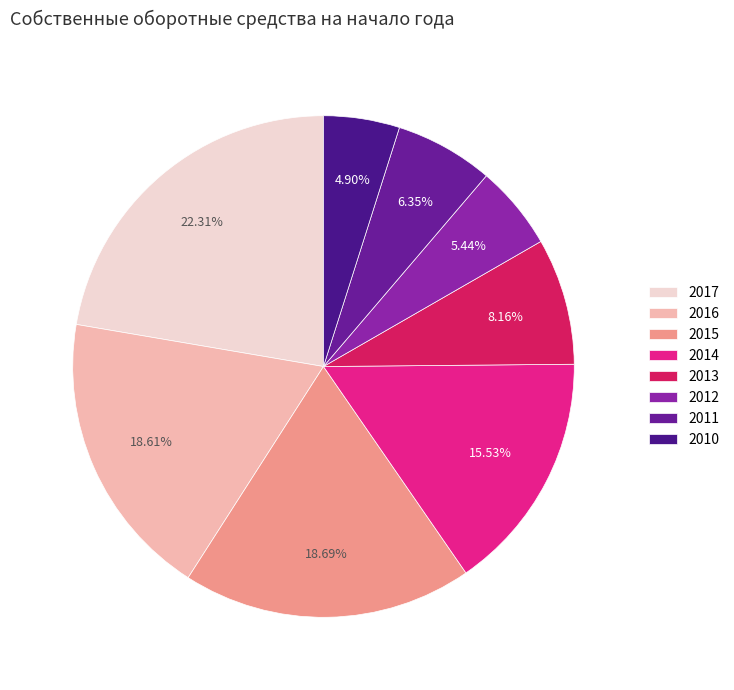

Does 2013 account for over 50% of the chart?

No